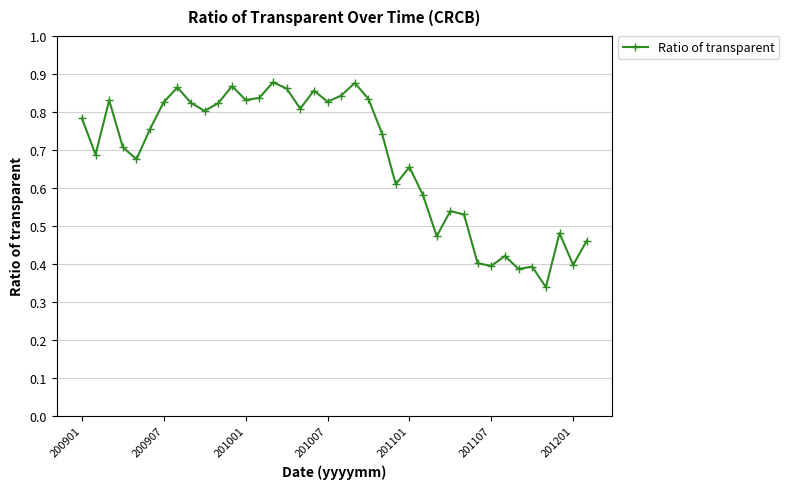

What is the sum of all values?

25.7